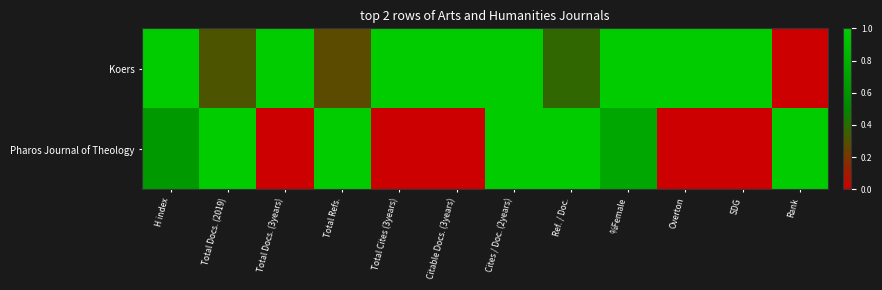

Which category has the highest value across all series?

H index